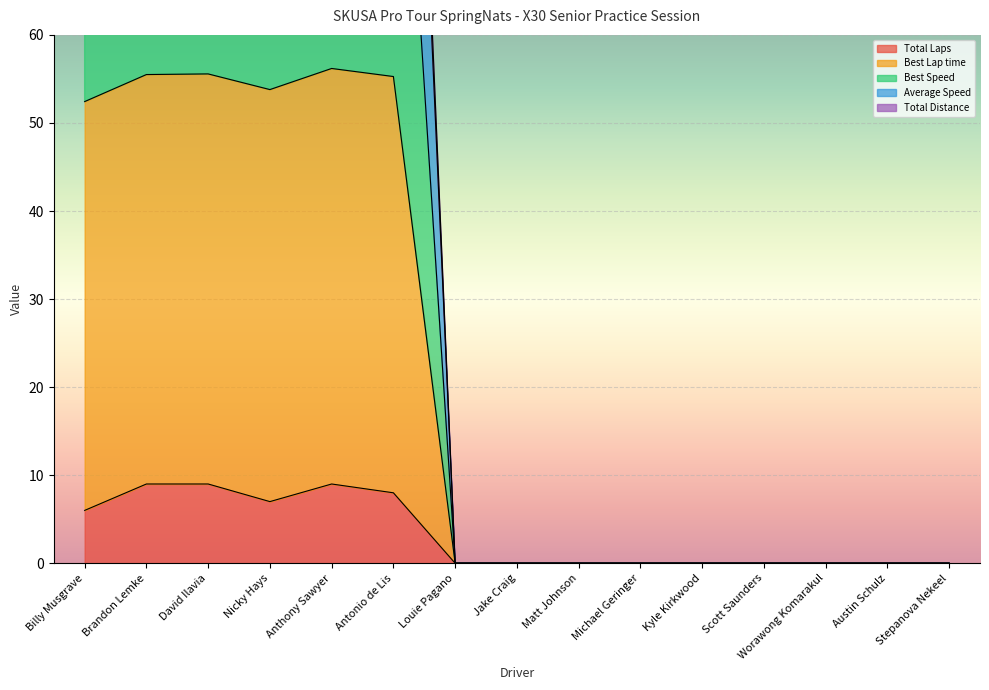

At which label does Average Speed reach its peak?

Brandon Lemke